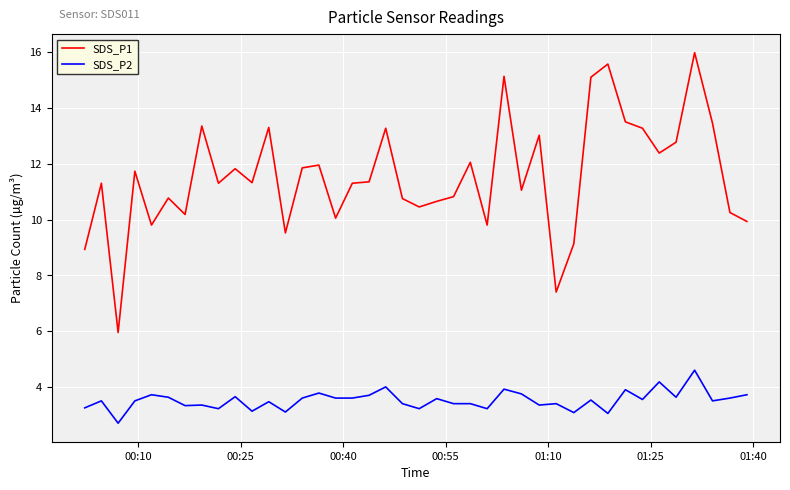

True or false: SDS_P2 and SDS_P1 cross at least once.

False